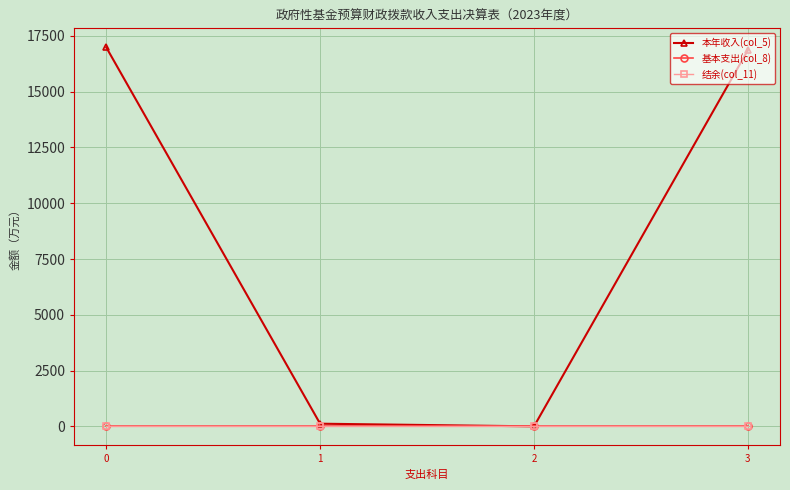

Does the chart have visible grid lines?

Yes